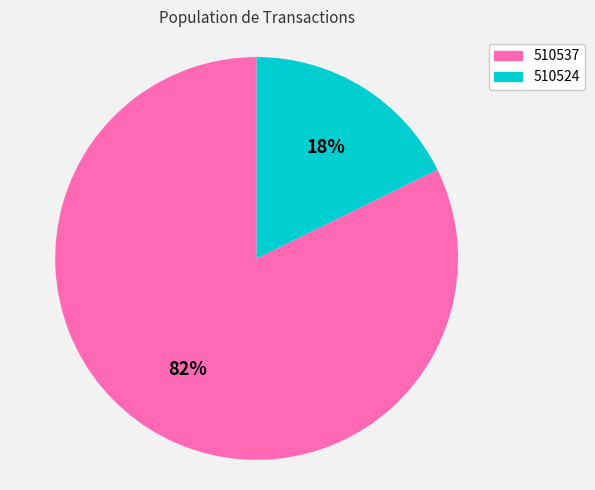

Is it true that 510524 is 29% of the pie?

False